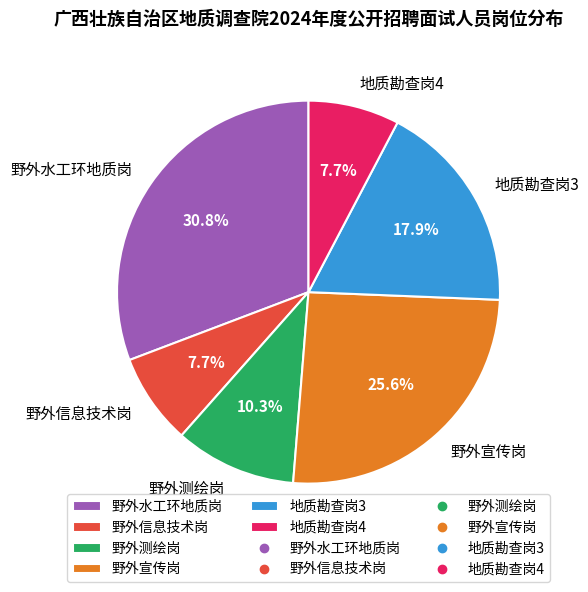

True or false: 野外测绘岗 accounts for 10% of the total.

True